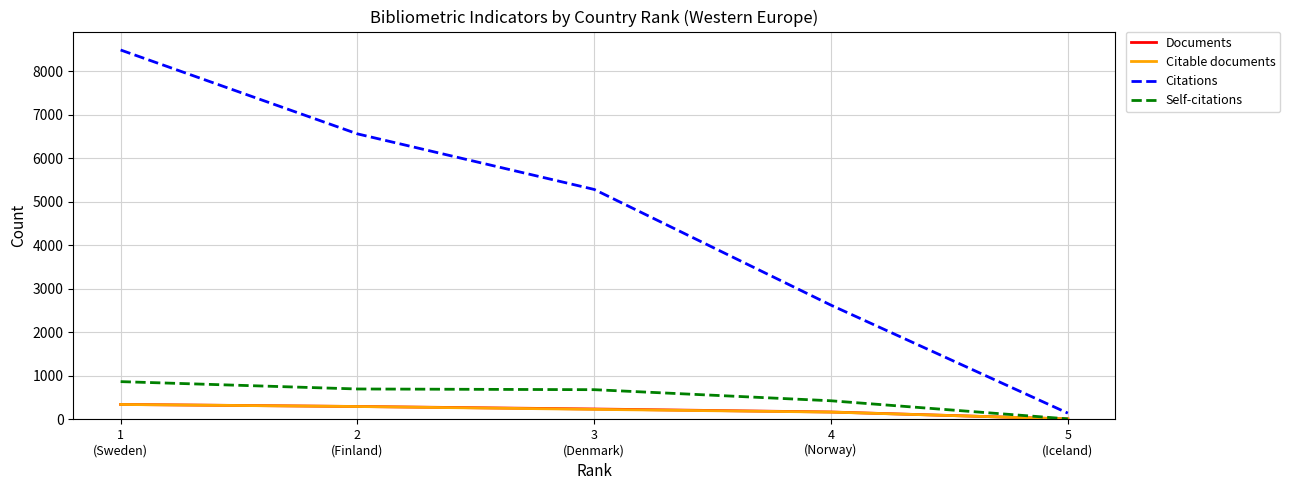

Which series has the largest total across all categories?

Citations